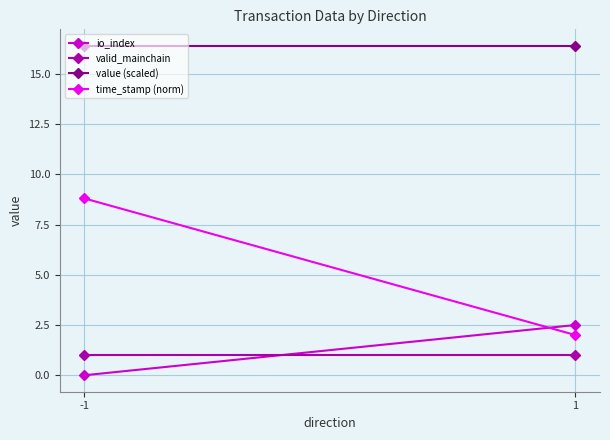

What is the value of the value (scaled) point at the 2nd from the left?

16.4